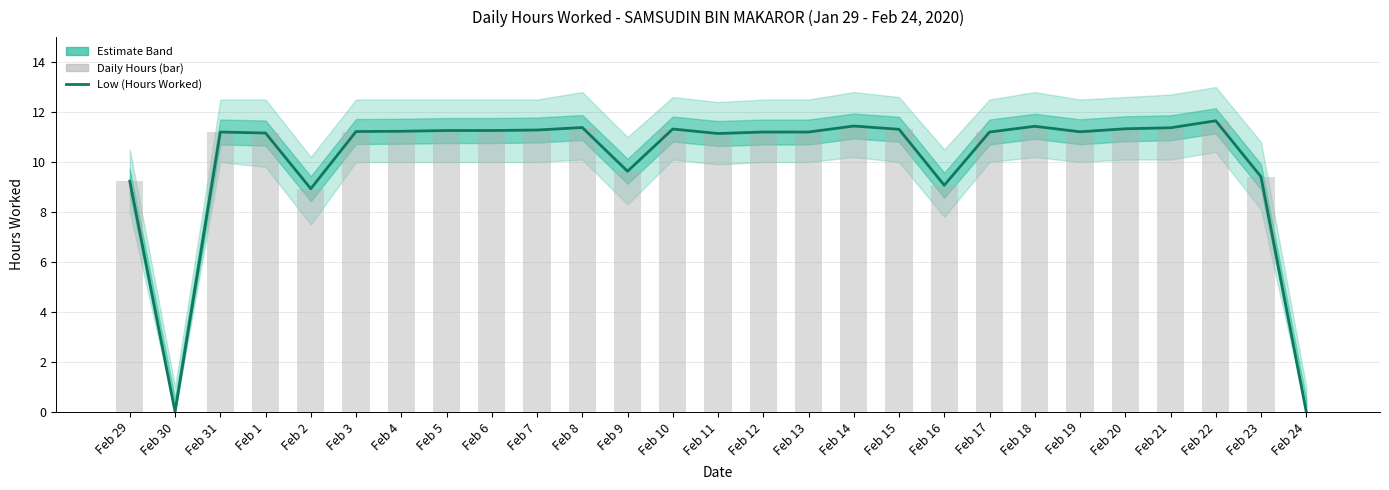

What is the maximum value for Daily Hours (bar)?

11.7